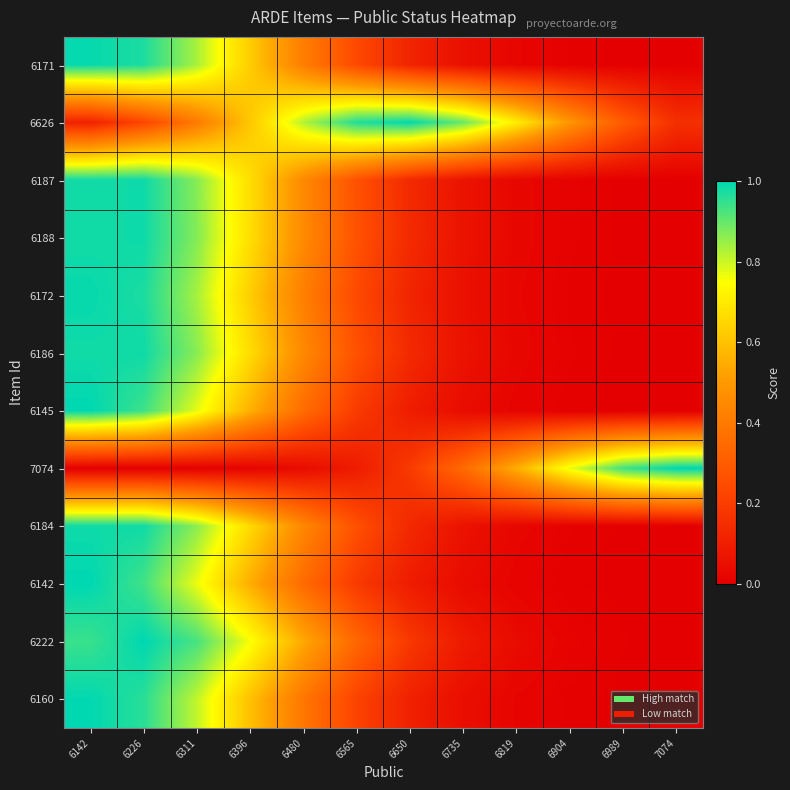

Reading left to right, transcribe all the data shown in this chart.

6171: 6142=1.0	6226=1.0	6311=0.8	6396=0.6	6480=0.4	6565=0.2	6650=0.1	6735=0.1	6819=0.0	6904=0.0	6989=0.0	7074=0.0
6626: 6142=0.1	6226=0.2	6311=0.4	6396=0.6	6480=0.8	6565=1.0	6650=1.0	6735=0.9	6819=0.7	6904=0.5	6989=0.3	7074=0.2
6187: 6142=1.0	6226=1.0	6311=0.9	6396=0.7	6480=0.5	6565=0.3	6650=0.1	6735=0.1	6819=0.0	6904=0.0	6989=0.0	7074=0.0
6188: 6142=1.0	6226=1.0	6311=0.9	6396=0.7	6480=0.5	6565=0.3	6650=0.1	6735=0.1	6819=0.0	6904=0.0	6989=0.0	7074=0.0
6172: 6142=1.0	6226=1.0	6311=0.8	6396=0.6	6480=0.4	6565=0.2	6650=0.1	6735=0.1	6819=0.0	6904=0.0	6989=0.0	7074=0.0
6186: 6142=1.0	6226=1.0	6311=0.9	6396=0.7	6480=0.4	6565=0.3	6650=0.1	6735=0.1	6819=0.0	6904=0.0	6989=0.0	7074=0.0
6145: 6142=1.0	6226=0.9	6311=0.8	6396=0.6	6480=0.4	6565=0.2	6650=0.1	6735=0.0	6819=0.0	6904=0.0	6989=0.0	7074=0.0
7074: 6142=0.0	6226=0.0	6311=0.0	6396=0.0	6480=0.0	6565=0.1	6650=0.2	6735=0.3	6819=0.6	6904=0.8	6989=0.9	7074=1.0
6184: 6142=1.0	6226=1.0	6311=0.9	6396=0.7	6480=0.4	6565=0.3	6650=0.1	6735=0.1	6819=0.0	6904=0.0	6989=0.0	7074=0.0
6142: 6142=1.0	6226=0.9	6311=0.8	6396=0.6	6480=0.3	6565=0.2	6650=0.1	6735=0.0	6819=0.0	6904=0.0	6989=0.0	7074=0.0
6222: 6142=0.9	6226=1.0	6311=0.9	6396=0.8	6480=0.5	6565=0.3	6650=0.2	6735=0.1	6819=0.0	6904=0.0	6989=0.0	7074=0.0
6160: 6142=1.0	6226=1.0	6311=0.8	6396=0.6	6480=0.4	6565=0.2	6650=0.1	6735=0.0	6819=0.0	6904=0.0	6989=0.0	7074=0.0